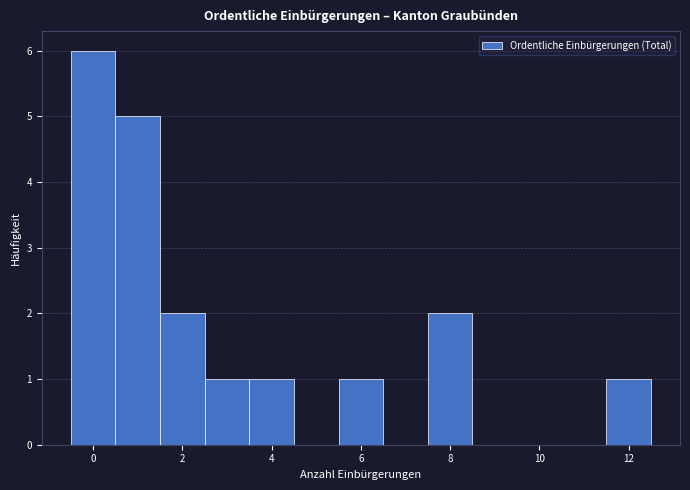

What is the height of the bar covering -0.5 to 0.5 on the x-axis? Neither the bar edges nor the heights are printed on the chart, so give them approximately, as read against the axes.

6